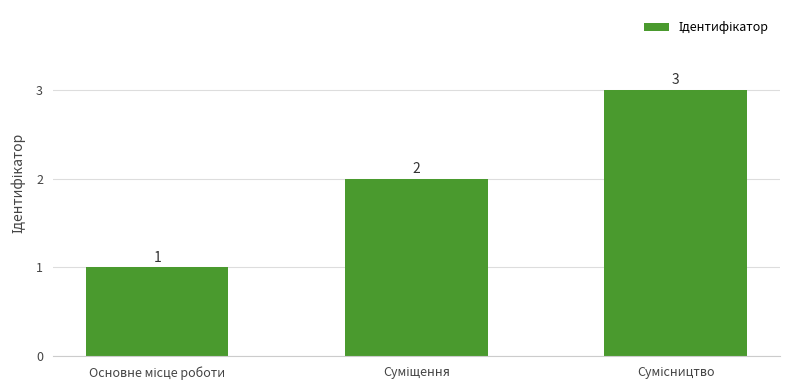

Count the values in the range 1 to 3.

3